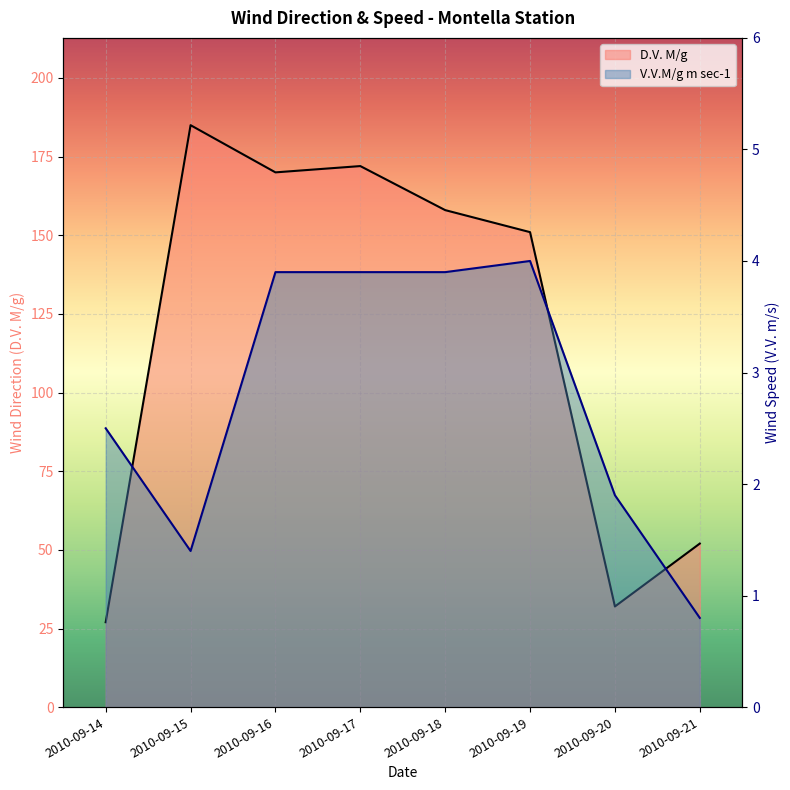

How many lines are shown in the chart?

2